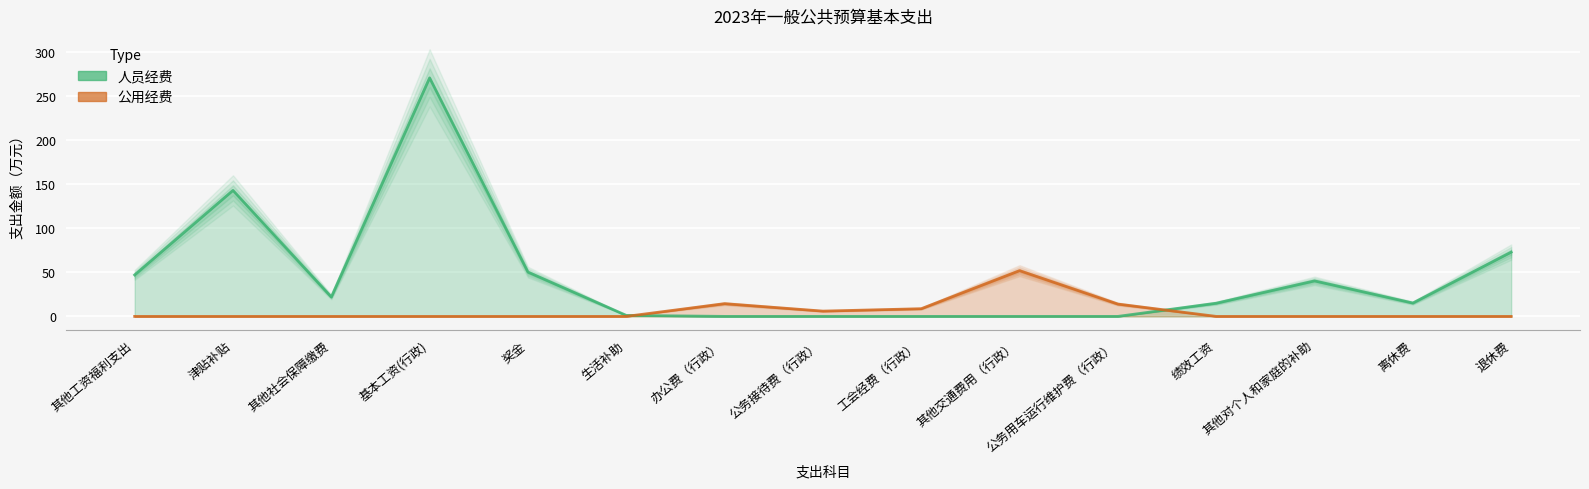

Reading left to right, what are all the values shown in this chart?

人员经费: 47.1	143.1	22.0	270.9	50.3	1.1	0.0	0.0	0.0	0.0	0.0	15.0	40.3	15.2	73.0
公用经费: 0.0	0.0	0.0	0.0	0.0	0.0	14.5	6.0	8.7	51.9	14.0	0.0	0.0	0.0	0.0